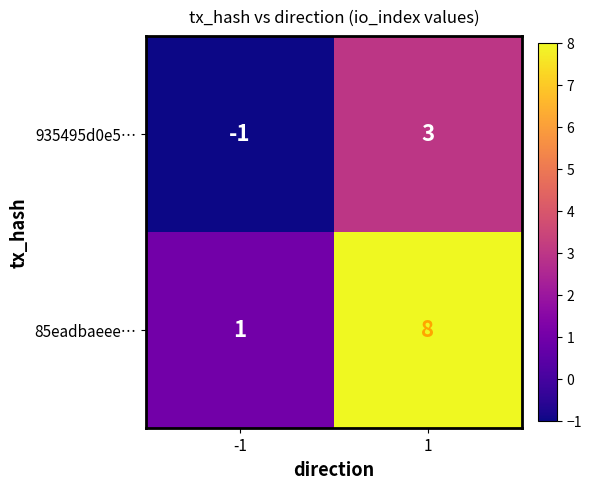

Which series has the largest total across all categories?

85eadbaeee…